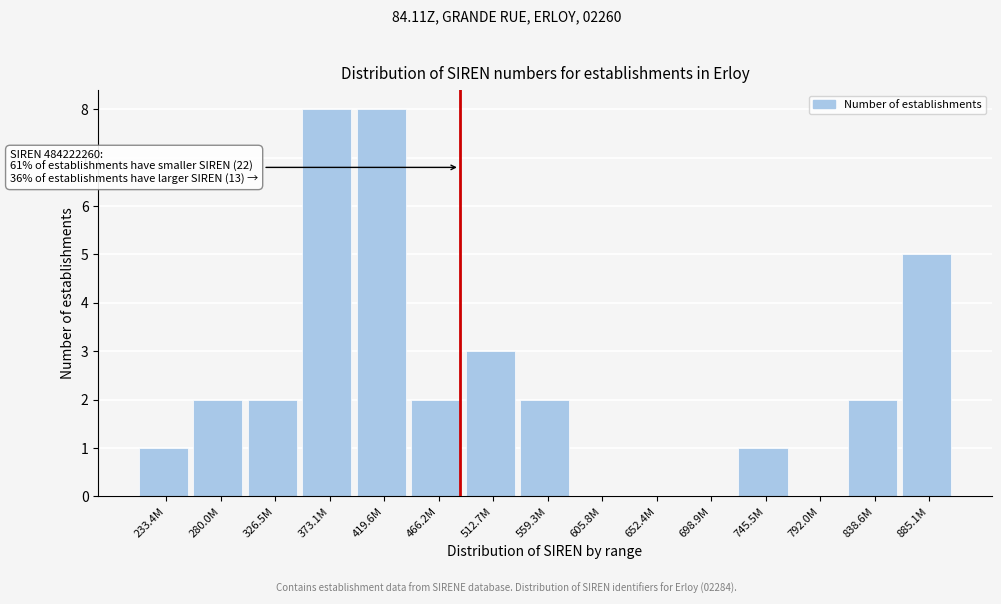

Reading right to left, extract all data points from this chart.

885.1M=5	838.6M=2	792.0M=0	745.5M=1	698.9M=0	652.4M=0	605.8M=0	559.3M=2	512.7M=3	466.2M=2	419.6M=8	373.1M=8	326.5M=2	280.0M=2	233.4M=1